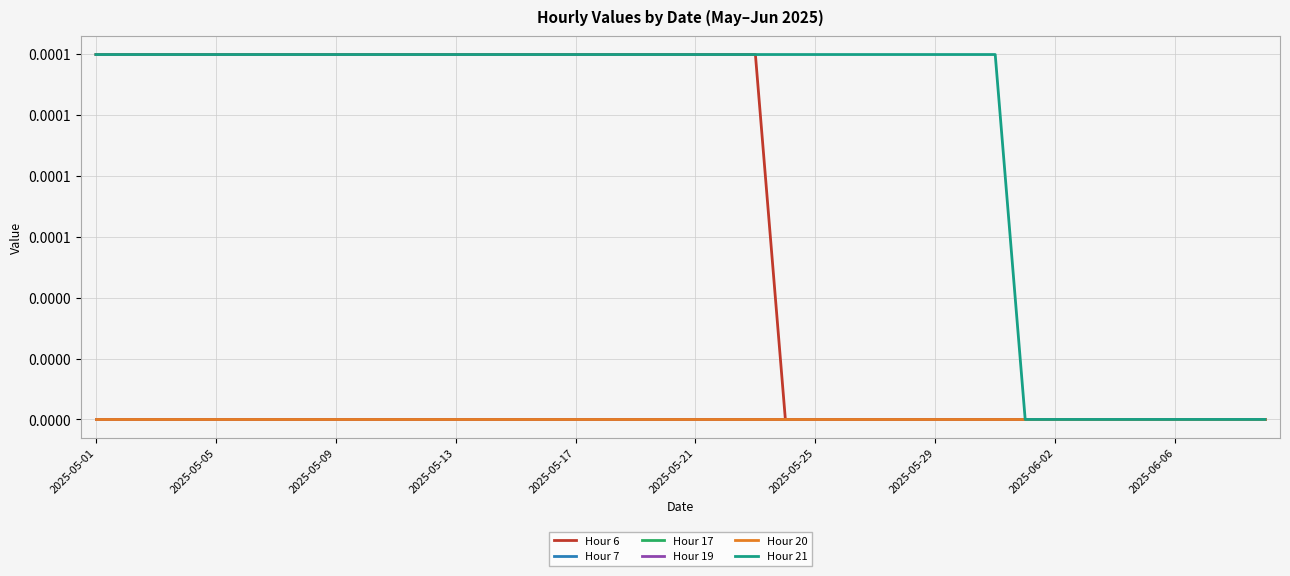

Does the chart display data point markers on the line(s)?

No